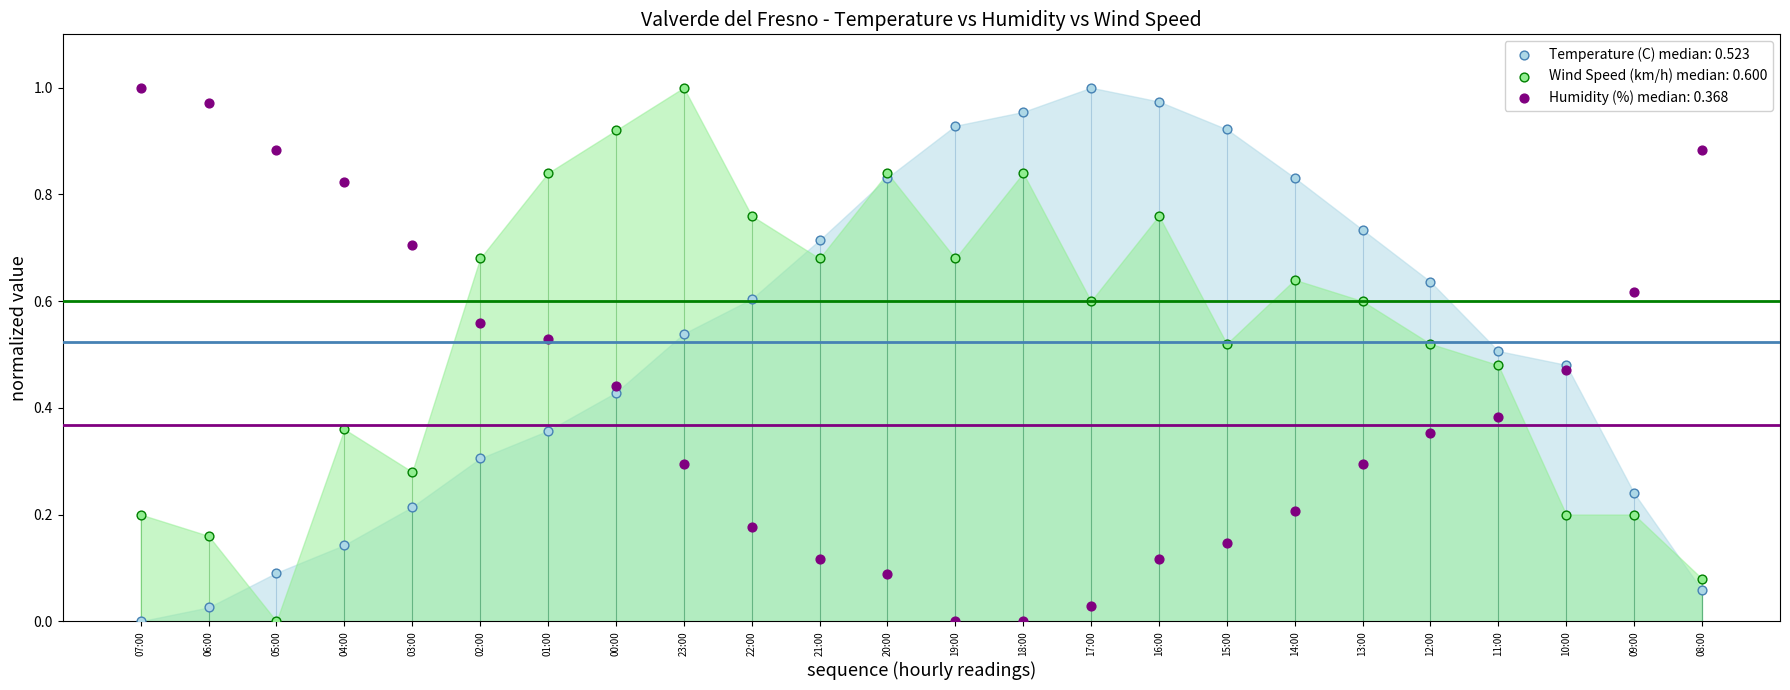

What are all the series names shown in the legend?

Temperature (C) median: 0.523, Wind Speed (km/h) median: 0.600, Humidity (%) median: 0.368